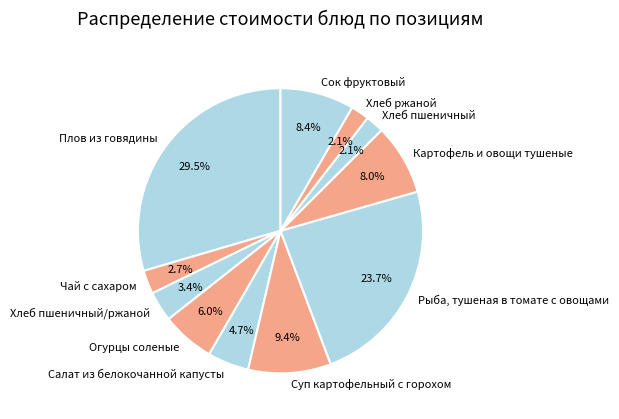

What percentage is the Хлеб пшеничный/ржаной slice, to the nearest percent?

3%